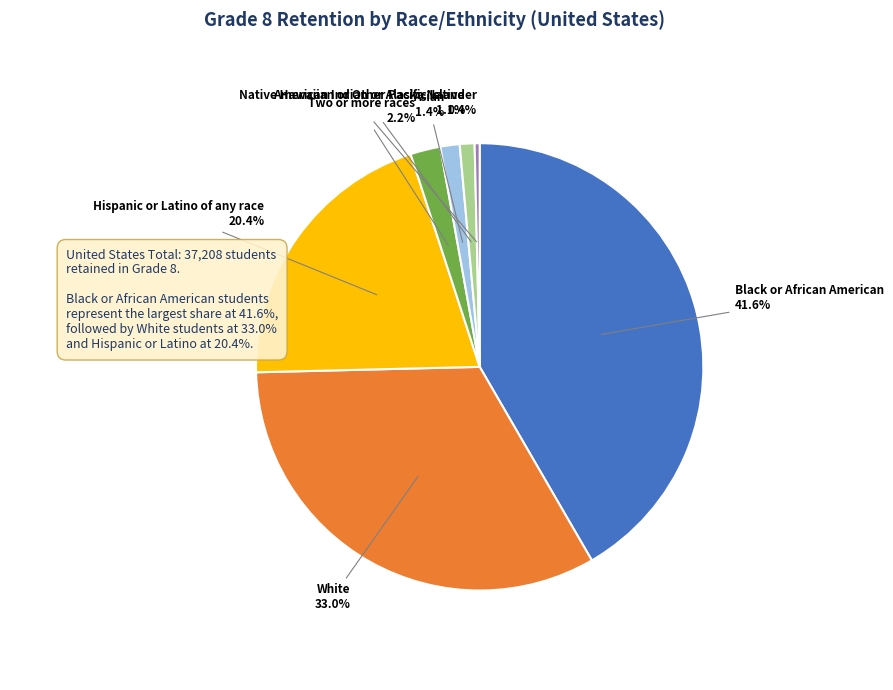

Combined, do Asian and Native Hawaiian or Other Pacific Islander account for over 50%?

No